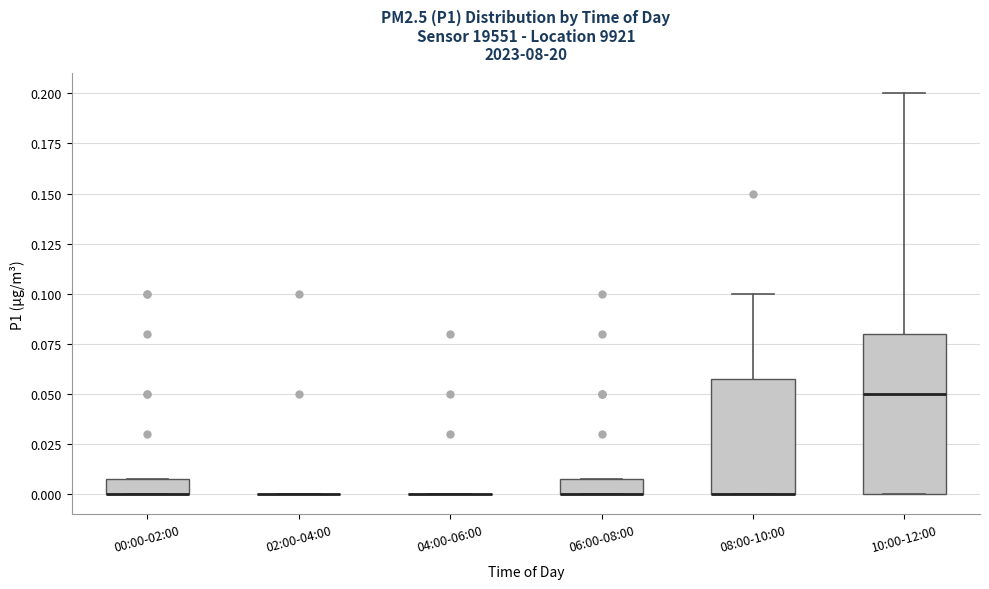

Where is the lower edge of the box for 10:00-12:00 on the y-axis? The values are not printed on the chart, so give them approximately, as read against the axis.

0.00